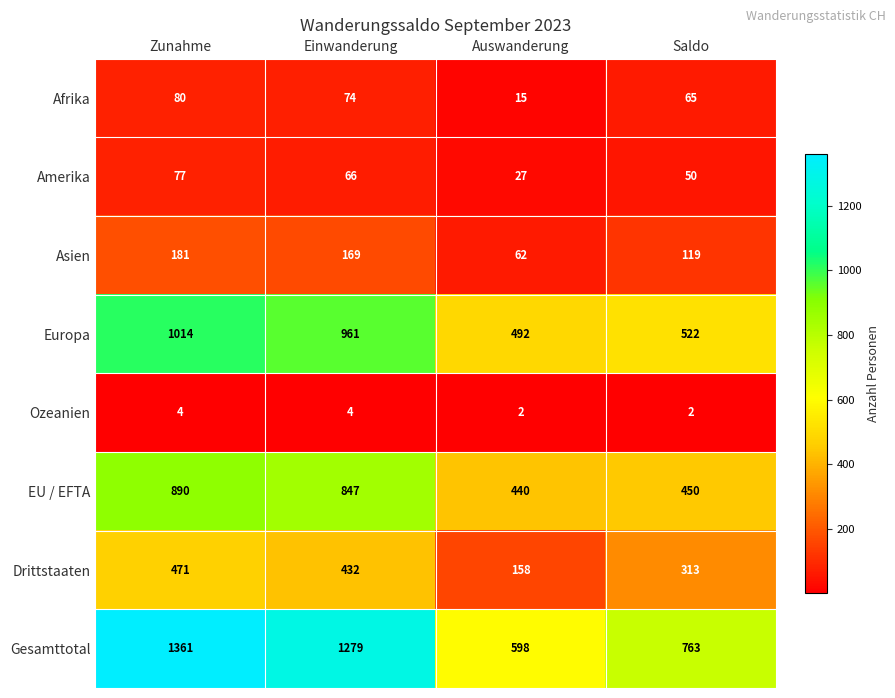

Is the value of Gesamttotal at Einwanderung greater than the value of Asien at Saldo?

Yes